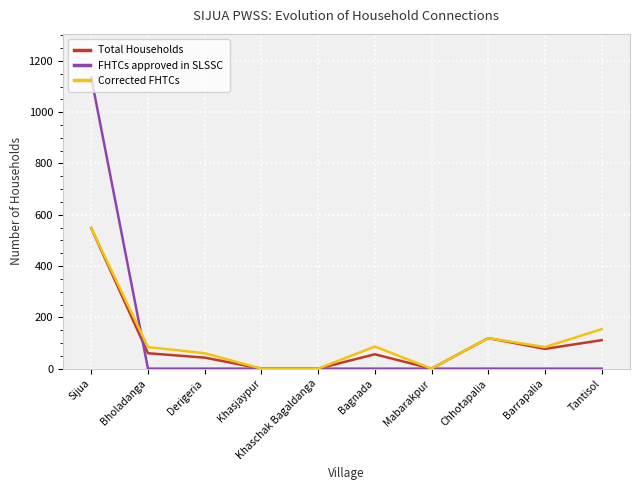

True or false: Total Households has a value of 0 at Khaschak Bagaldanga.

True